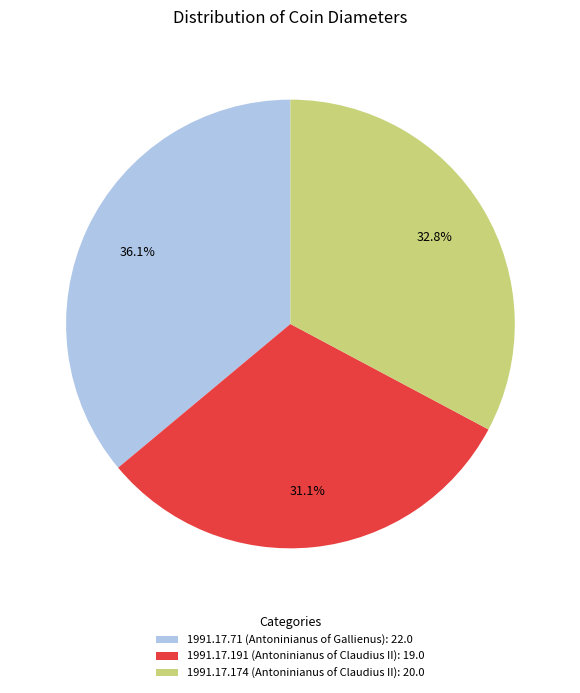

The 1991.17.71 (Antoninianus of Gallienus) slice represents 41% of the pie. True or false?

False